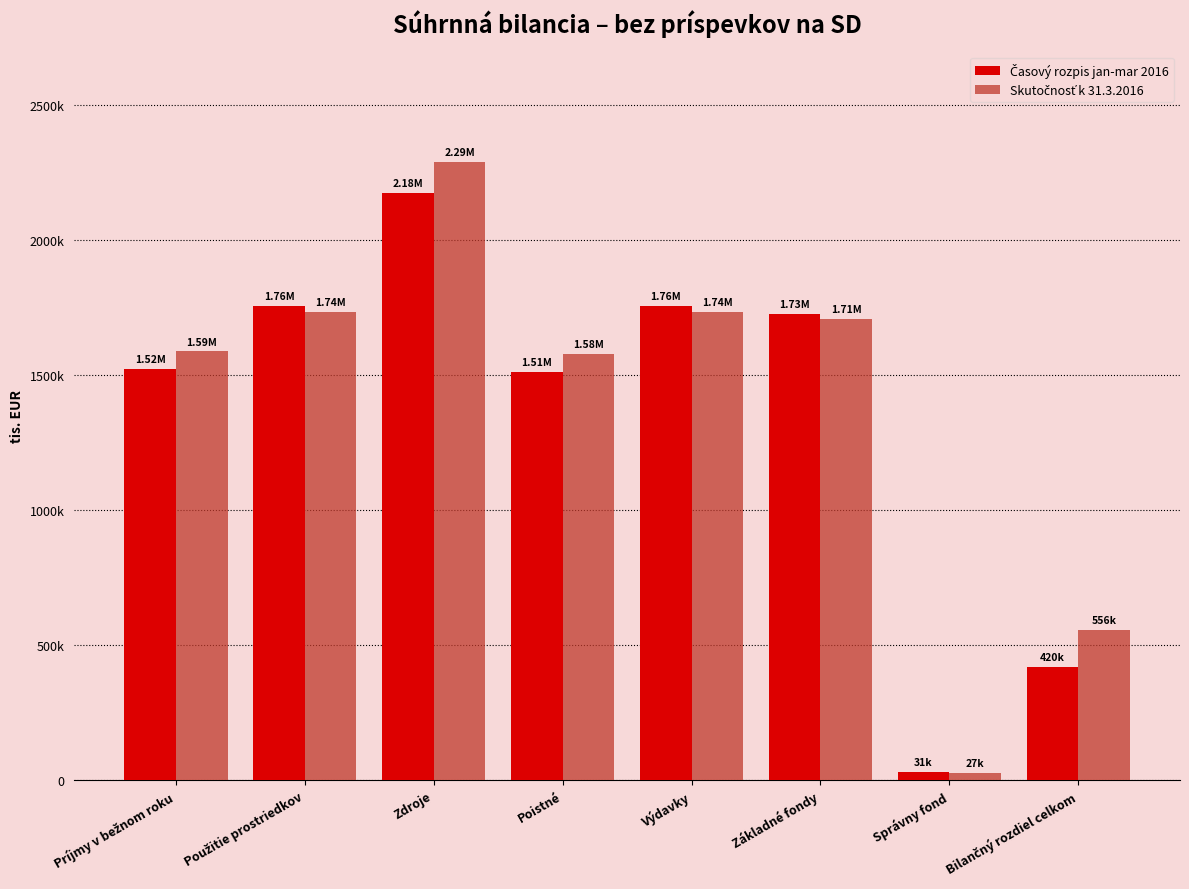

Does the chart contain any negative values?

No